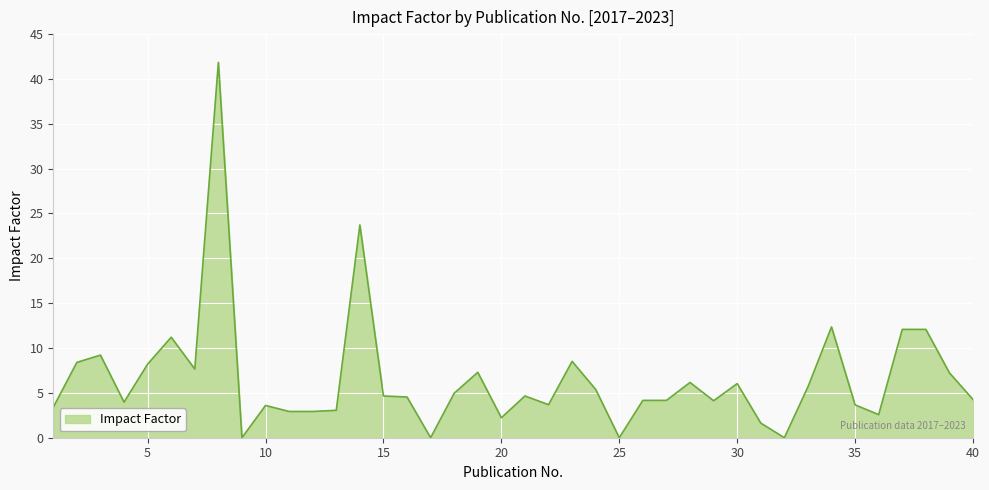

What is the greatest value displayed?

41.8